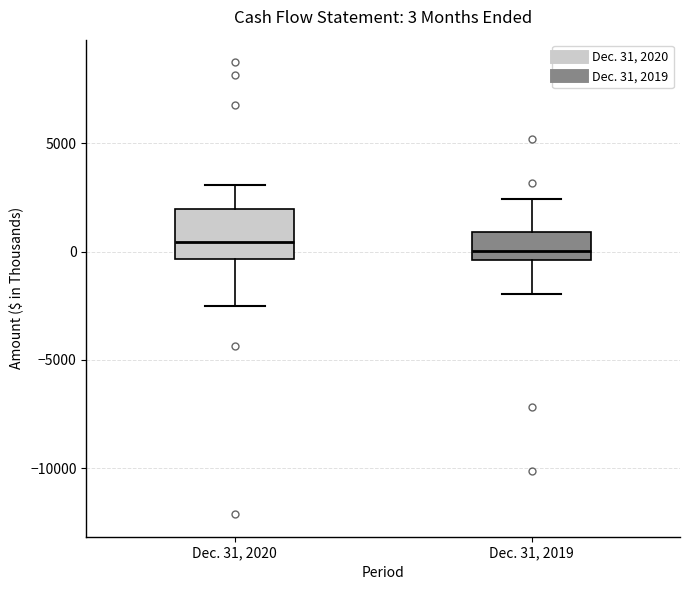

Which box is the tallest, from its lower edge to its upper edge?

Dec. 31, 2020